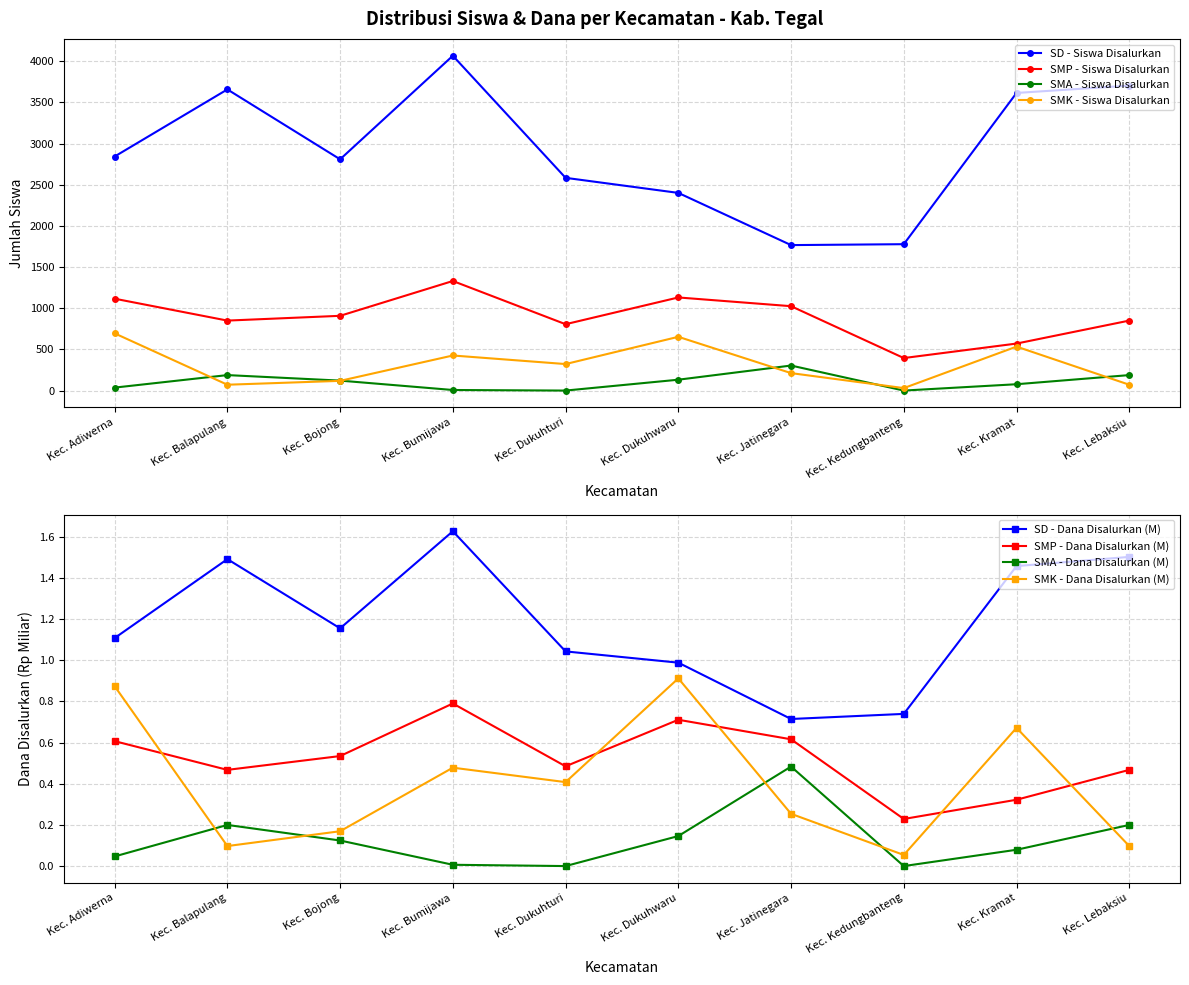

Rank the series by their maximum value, from lowest to highest.

SMA - Siswa Disalurkan, SMK - Siswa Disalurkan, SMP - Siswa Disalurkan, SD - Siswa Disalurkan